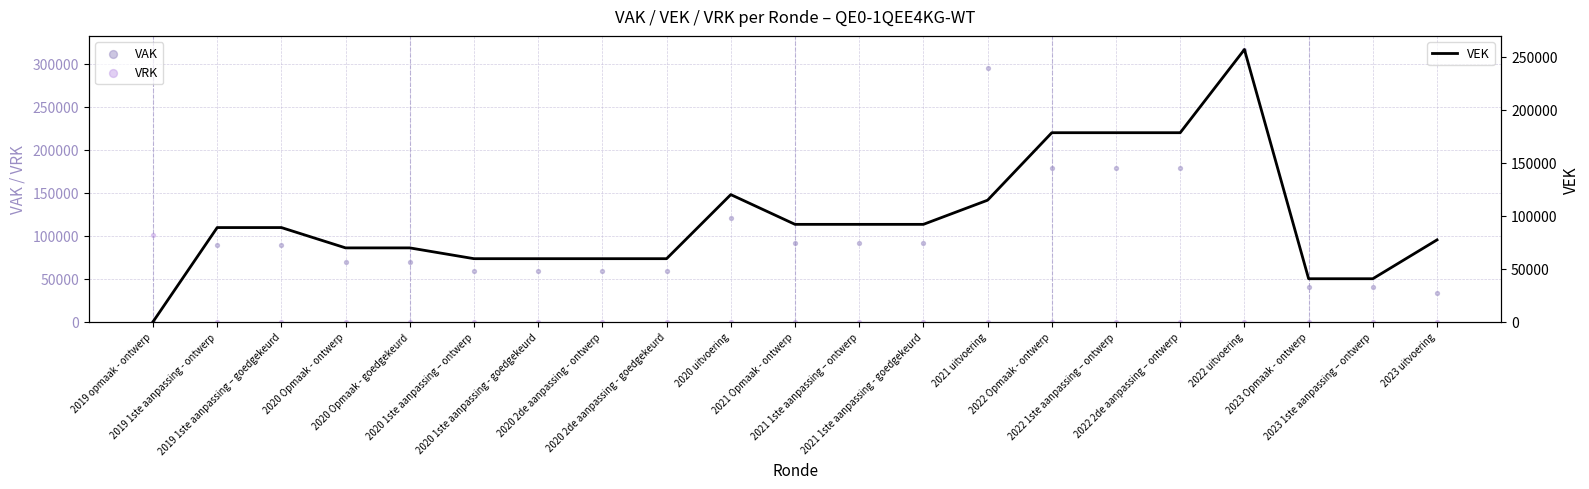

What is the total value across all series at 2020 Opmaak - ontwerp?

139572